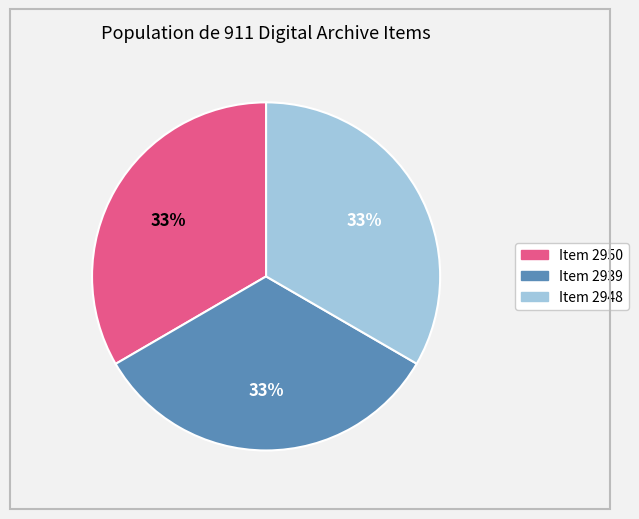

To the nearest percent, what is the combined percentage of Item 2950 and Item 2948?

67%